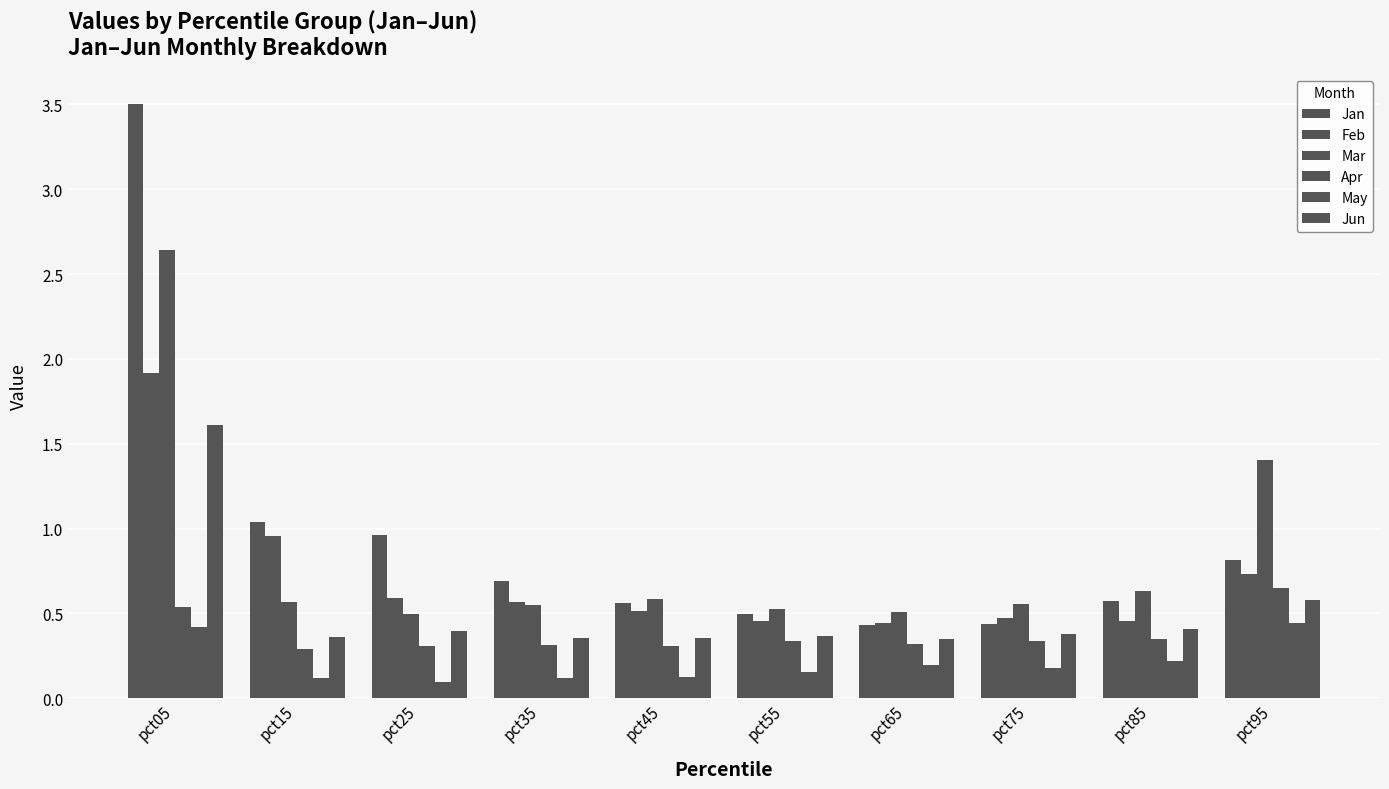

Is it true that Mar equals 0.8 at pct15?

False